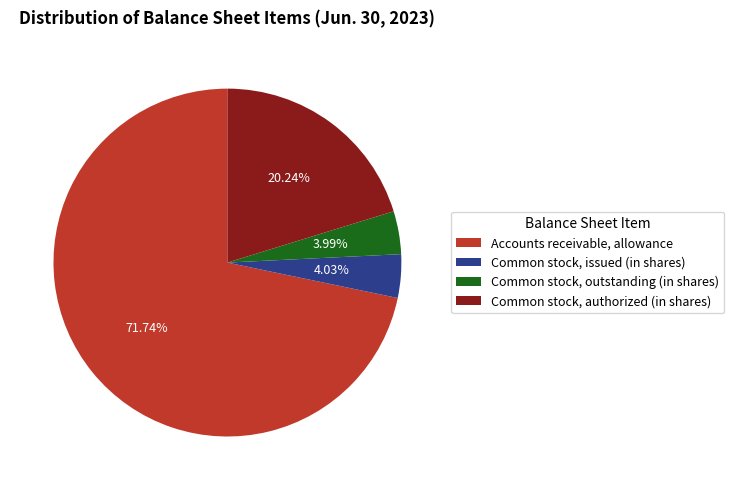

Does any single category account for the majority?

Yes